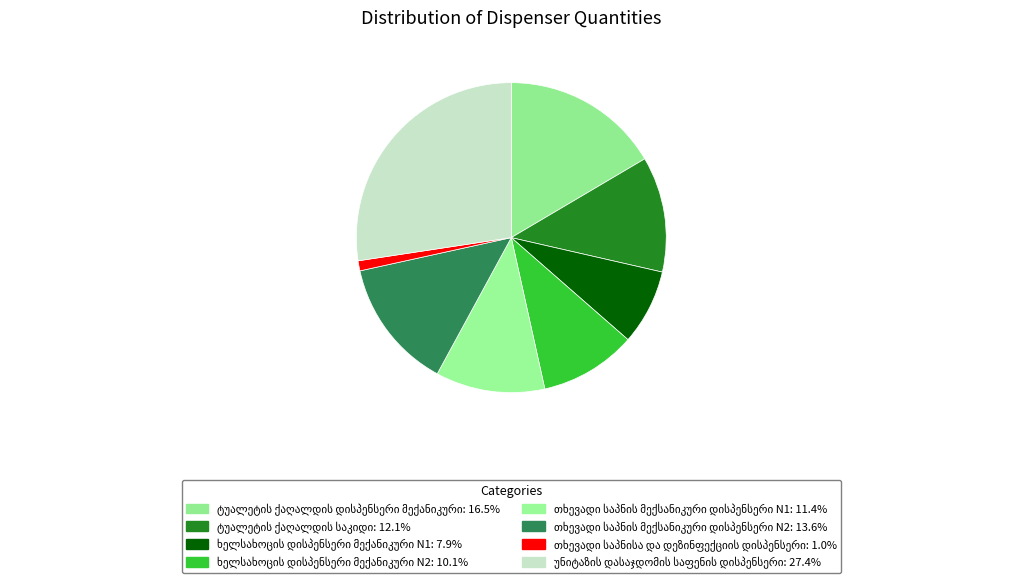

Is თხევადი საპნის მექსანიკური დისპენსერი N2 the majority of the pie?

No